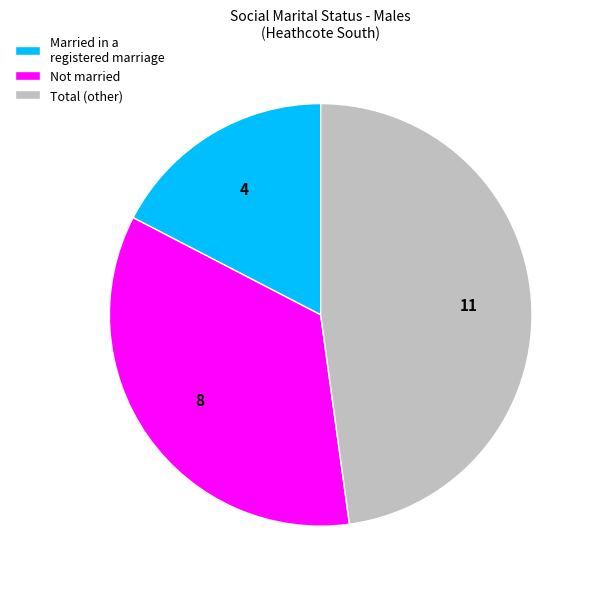

Is there a majority slice in this chart?

No